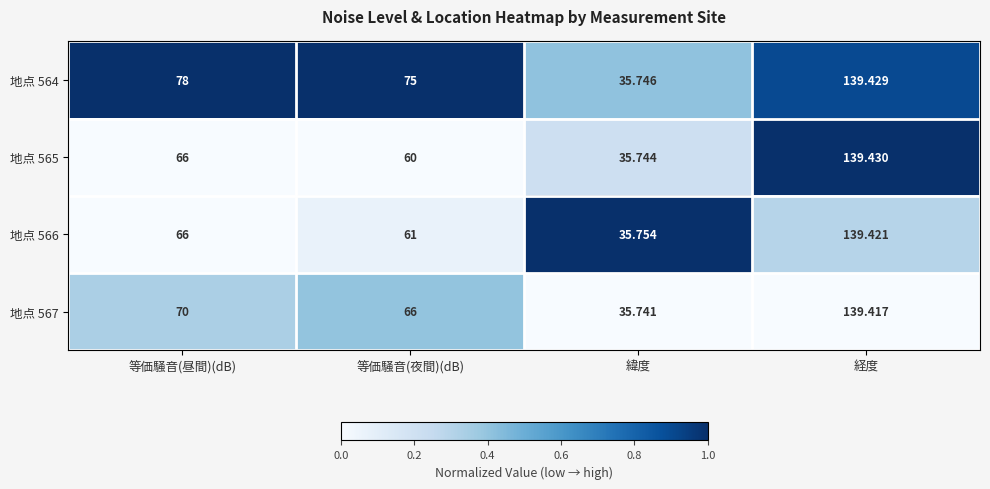

Is the value of 地点 564 at 緯度 greater than the value of 地点 565 at 経度?

No